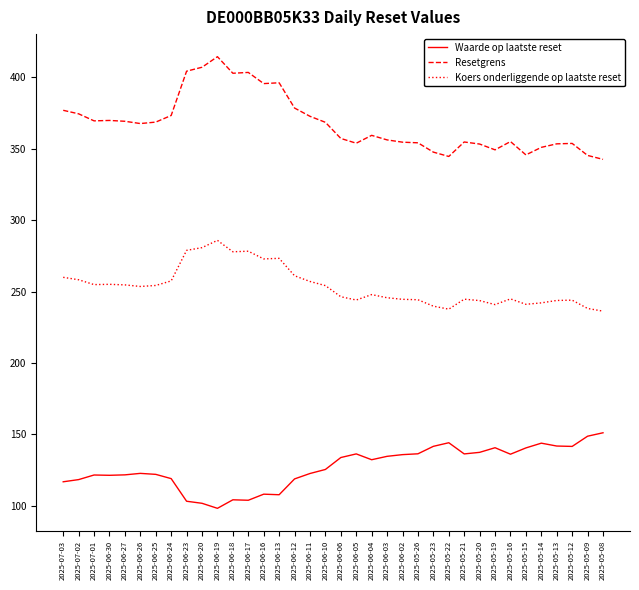

The value of Koers onderliggende op laatste reset at 2025-06-13 is 273.3. True or false?

True